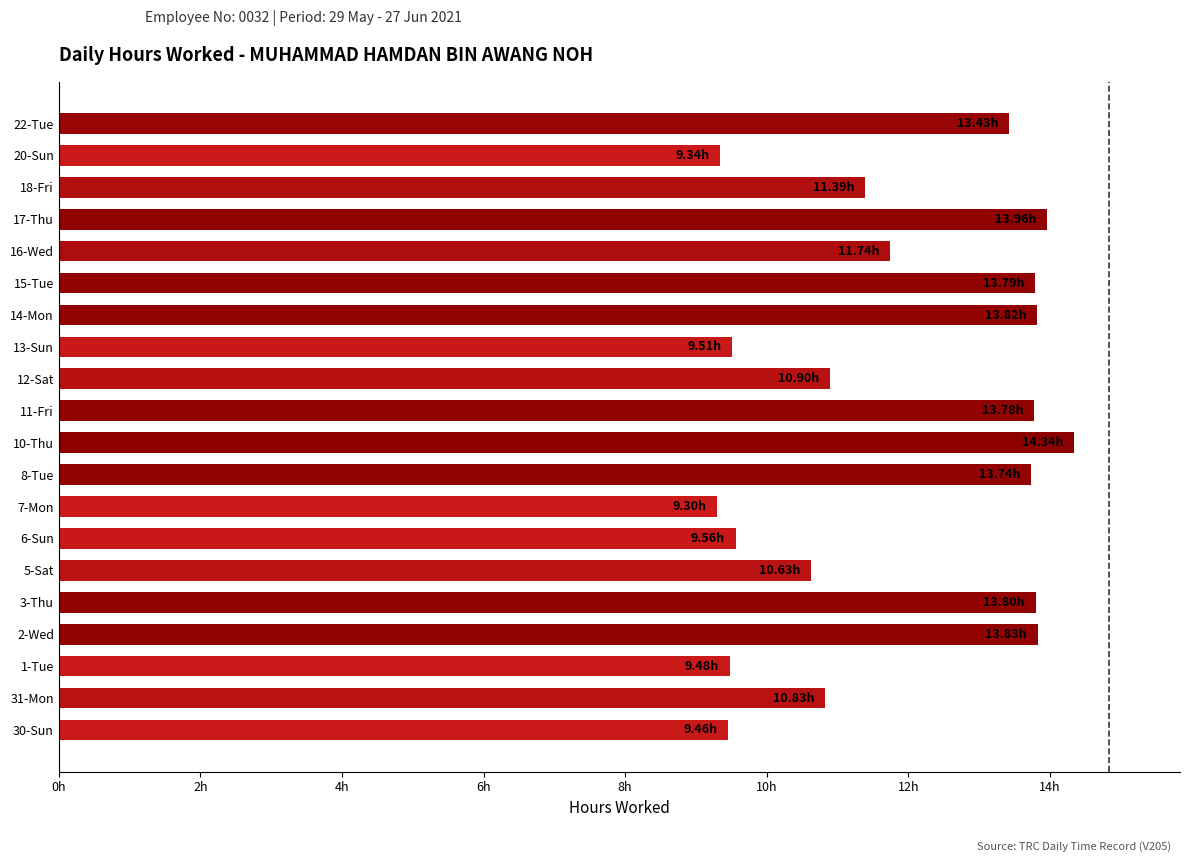

The chart shows a value of 2.2 at 31-Mon. True or false?

False